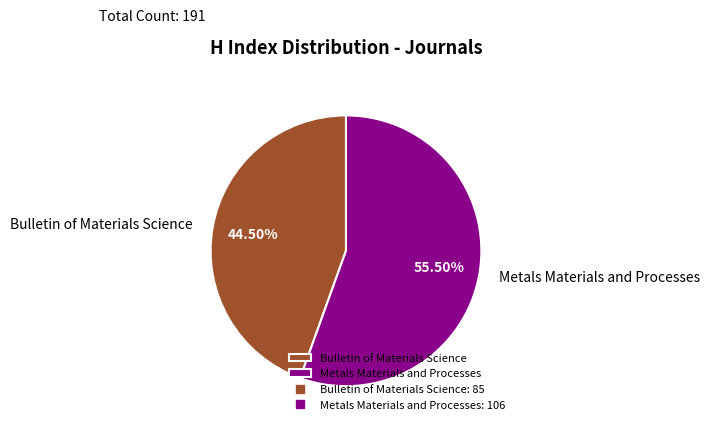

To the nearest percent, what is the average slice percentage?

50%